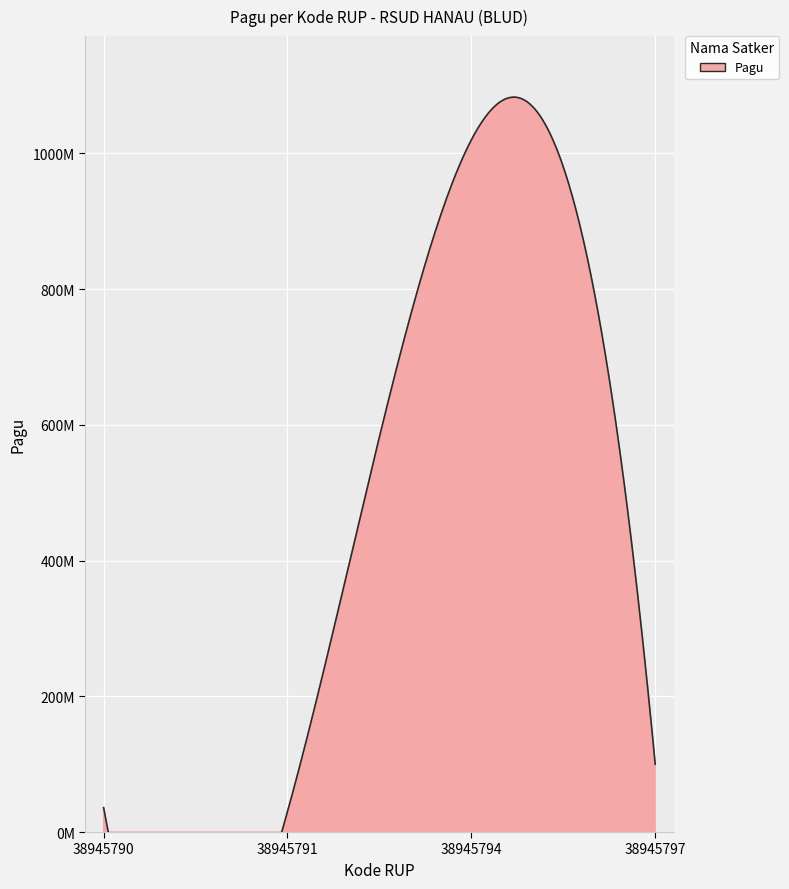

True or false: the data shows 64209731 at 38945797.

False